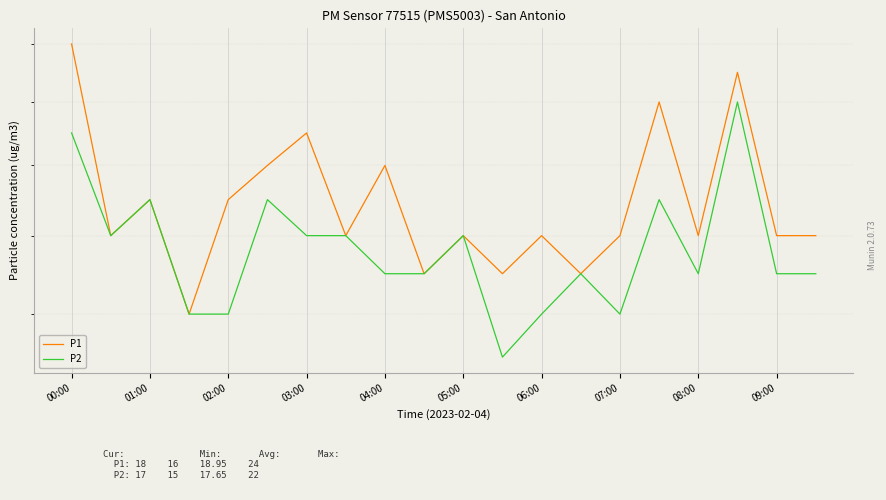

Rank the series at 07:00 from highest to lowest value.

P1, P2